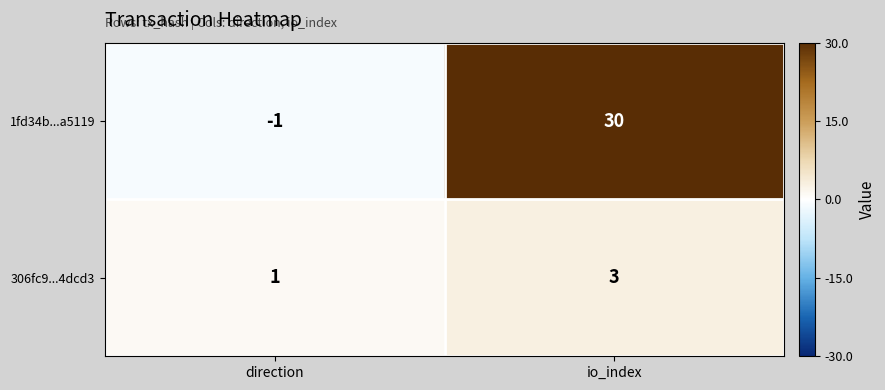

Rank the series at direction from lowest to highest value.

1fd34b...a5119, 306fc9...4dcd3